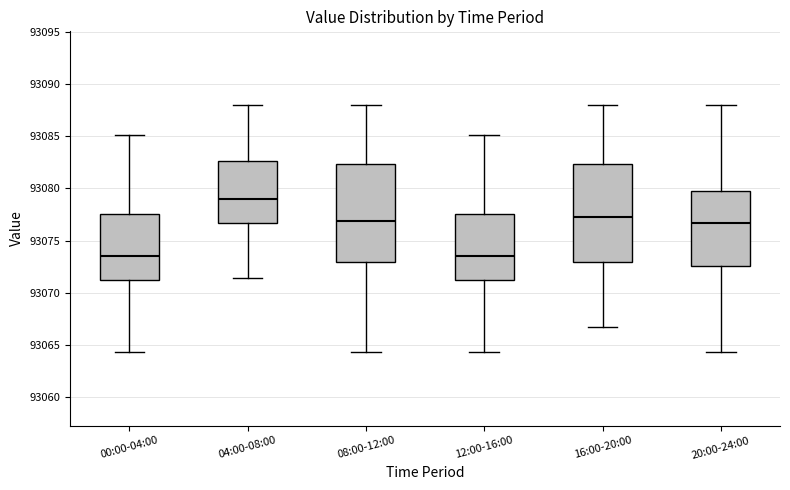

Which box has the highest median line?

04:00-08:00